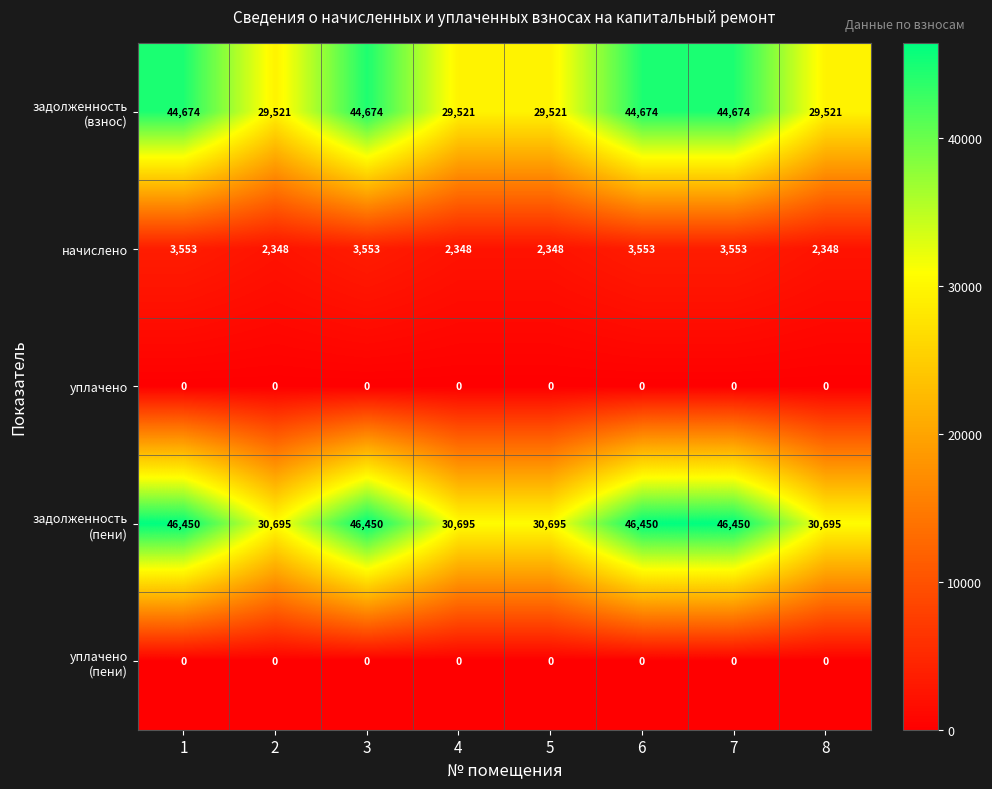

What is the spread (max minus min) of values at 2?

30695